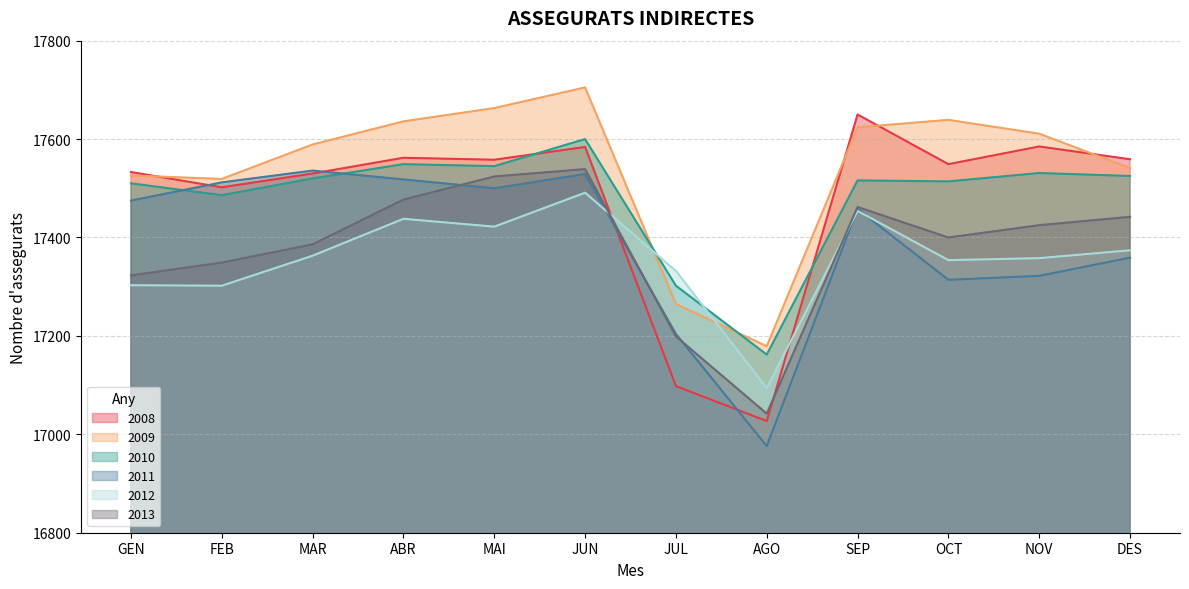

The value of 2011 at MAI is 17500. True or false?

True